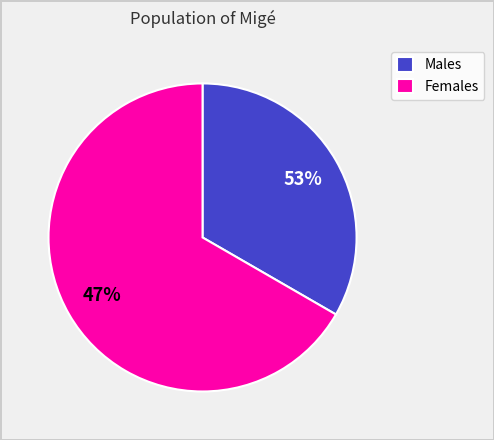

What is the largest slice in the pie chart?

Жіноча